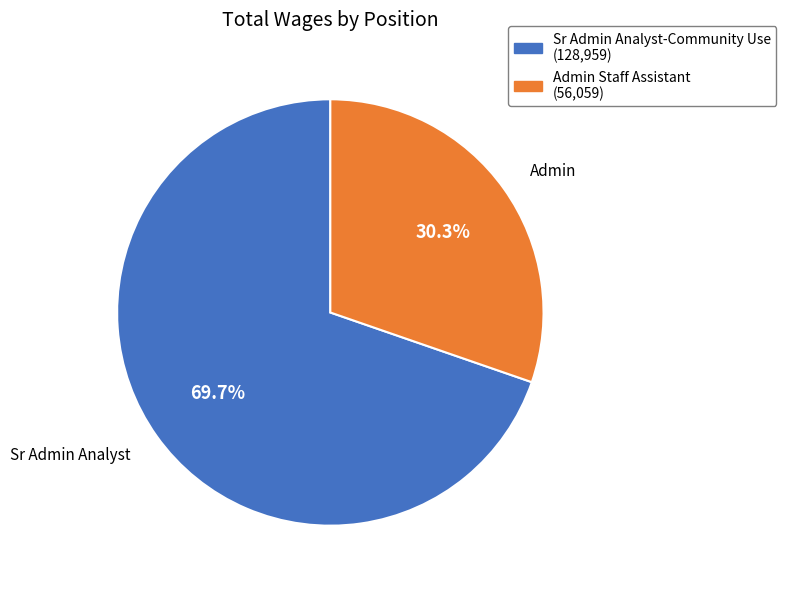

Between Sr Admin Analyst-Community Use and Admin Staff Assistant, which is larger?

Sr Admin Analyst-Community Use